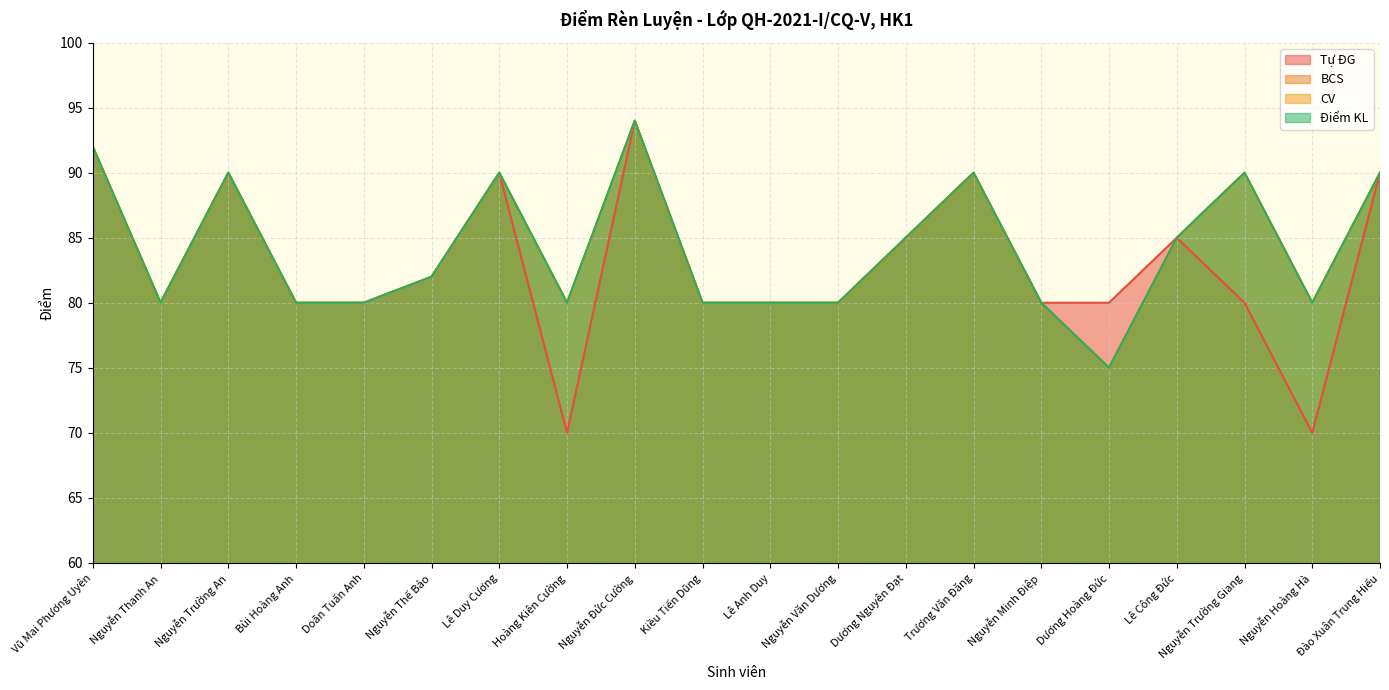

Reading left to right, transcribe all the data shown in this chart.

Tự ĐG: Vũ Mai Phương Uyên=92	Nguyễn Thanh An=80	Nguyễn Trường An=90	Bùi Hoàng Anh=80	Doãn Tuấn Anh=80	Nguyễn Thế Bảo=82	Lê Duy Cương=90	Hoàng Kiên Cường=70	Nguyễn Đức Cường=94	Kiều Tiến Dũng=80	Lê Anh Duy=80	Nguyễn Văn Dương=80	Dương Nguyên Đạt=85	Trương Văn Đăng=90	Nguyễn Minh Điệp=80	Dương Hoàng Đức=80	Lê Công Đức=85	Nguyễn Trường Giang=80	Nguyễn Hoàng Hà=70	Đào Xuân Trung Hiếu=90
BCS: Vũ Mai Phương Uyên=92	Nguyễn Thanh An=80	Nguyễn Trường An=90	Bùi Hoàng Anh=80	Doãn Tuấn Anh=80	Nguyễn Thế Bảo=82	Lê Duy Cương=90	Hoàng Kiên Cường=80	Nguyễn Đức Cường=94	Kiều Tiến Dũng=80	Lê Anh Duy=80	Nguyễn Văn Dương=80	Dương Nguyên Đạt=85	Trương Văn Đăng=90	Nguyễn Minh Điệp=80	Dương Hoàng Đức=75	Lê Công Đức=85	Nguyễn Trường Giang=90	Nguyễn Hoàng Hà=80	Đào Xuân Trung Hiếu=90
CV: Vũ Mai Phương Uyên=92	Nguyễn Thanh An=80	Nguyễn Trường An=90	Bùi Hoàng Anh=80	Doãn Tuấn Anh=80	Nguyễn Thế Bảo=82	Lê Duy Cương=90	Hoàng Kiên Cường=80	Nguyễn Đức Cường=94	Kiều Tiến Dũng=80	Lê Anh Duy=80	Nguyễn Văn Dương=80	Dương Nguyên Đạt=85	Trương Văn Đăng=90	Nguyễn Minh Điệp=80	Dương Hoàng Đức=75	Lê Công Đức=85	Nguyễn Trường Giang=90	Nguyễn Hoàng Hà=80	Đào Xuân Trung Hiếu=90
Điểm KL: Vũ Mai Phương Uyên=92	Nguyễn Thanh An=80	Nguyễn Trường An=90	Bùi Hoàng Anh=80	Doãn Tuấn Anh=80	Nguyễn Thế Bảo=82	Lê Duy Cương=90	Hoàng Kiên Cường=80	Nguyễn Đức Cường=94	Kiều Tiến Dũng=80	Lê Anh Duy=80	Nguyễn Văn Dương=80	Dương Nguyên Đạt=85	Trương Văn Đăng=90	Nguyễn Minh Điệp=80	Dương Hoàng Đức=75	Lê Công Đức=85	Nguyễn Trường Giang=90	Nguyễn Hoàng Hà=80	Đào Xuân Trung Hiếu=90